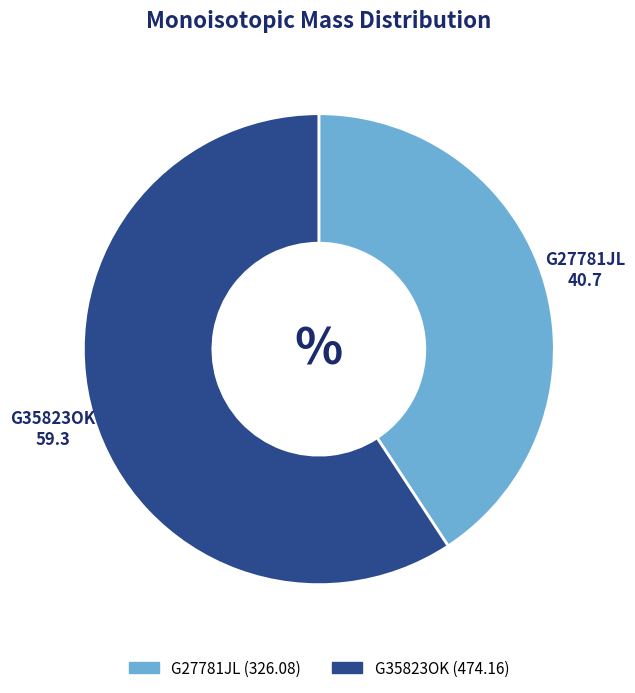

Which category has the smallest portion of the pie?

G27781JL